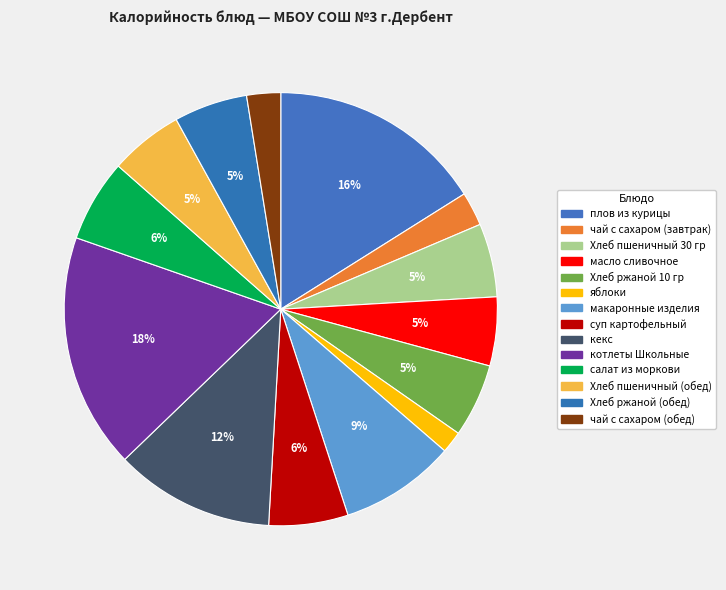

To the nearest percent, what is the combined percentage of кекс and яблоки?

14%